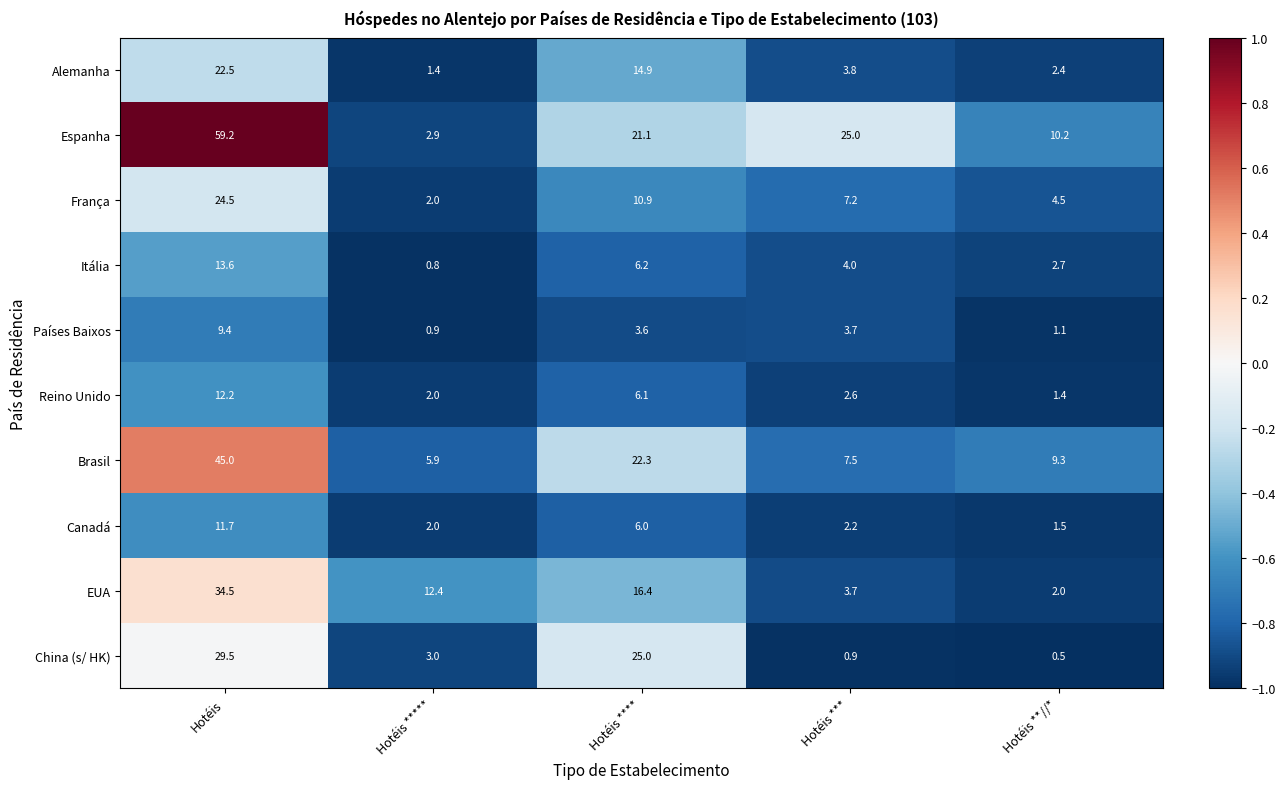

What is the highest value of the Canadá series?

11.7